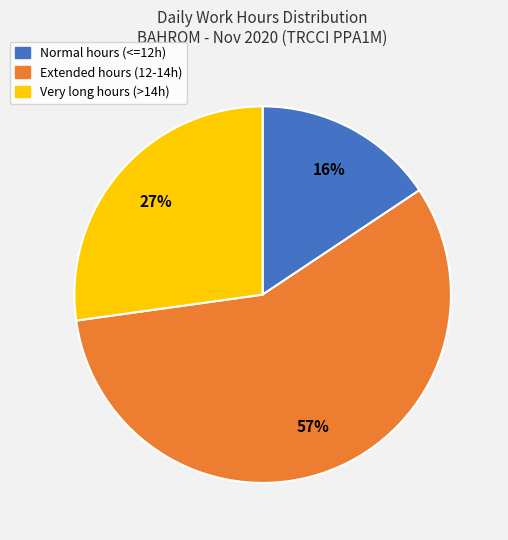

To the nearest percent, what is the average slice percentage?

33%